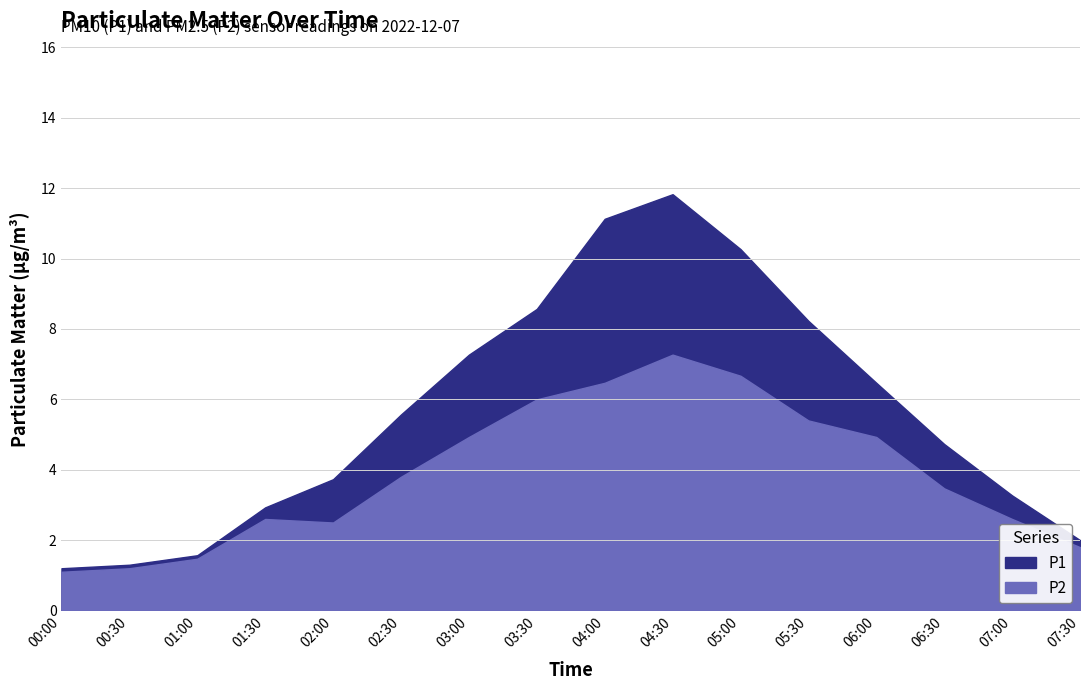

Read the P2 value at 04:00.

6.5